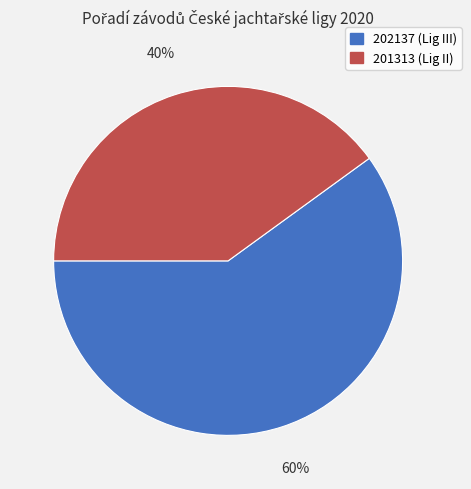

The 201313 slice represents 33% of the pie. True or false?

False